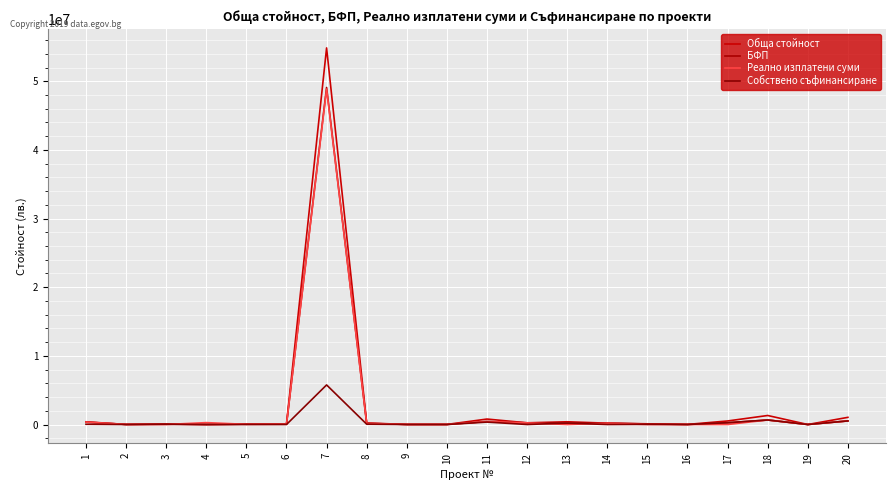

What is the difference between the maximum and minimum values in the БФП series?

49093707.0